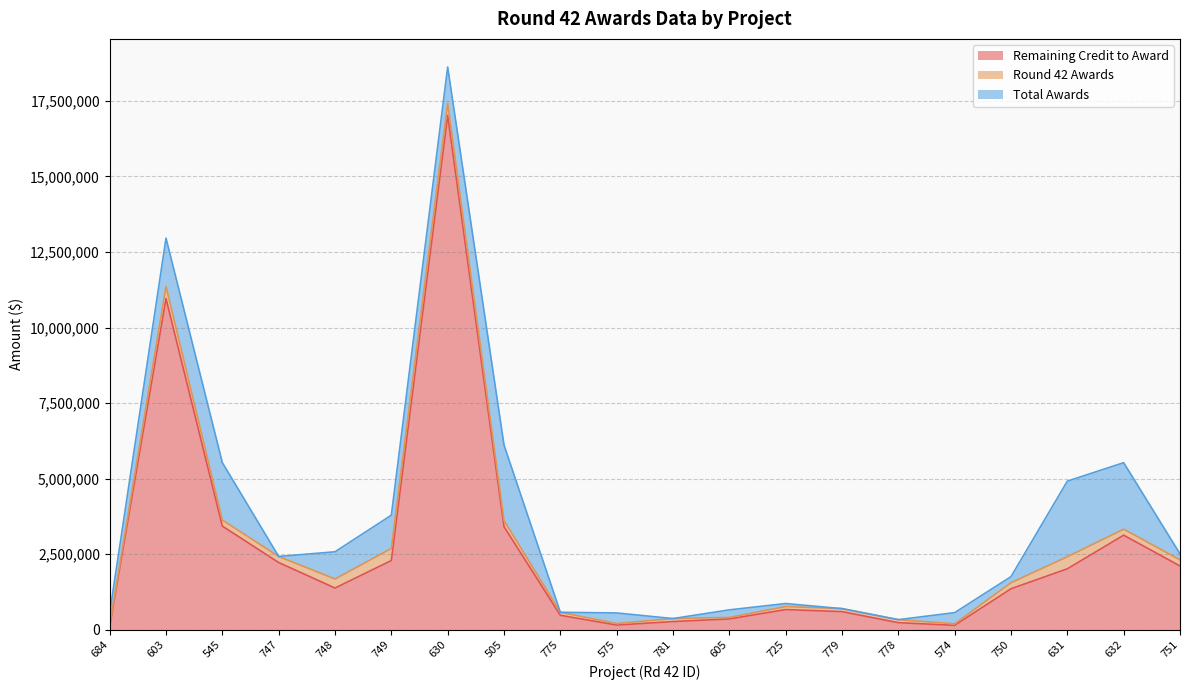

At how many categories does at least one series exceed 9956575?

2